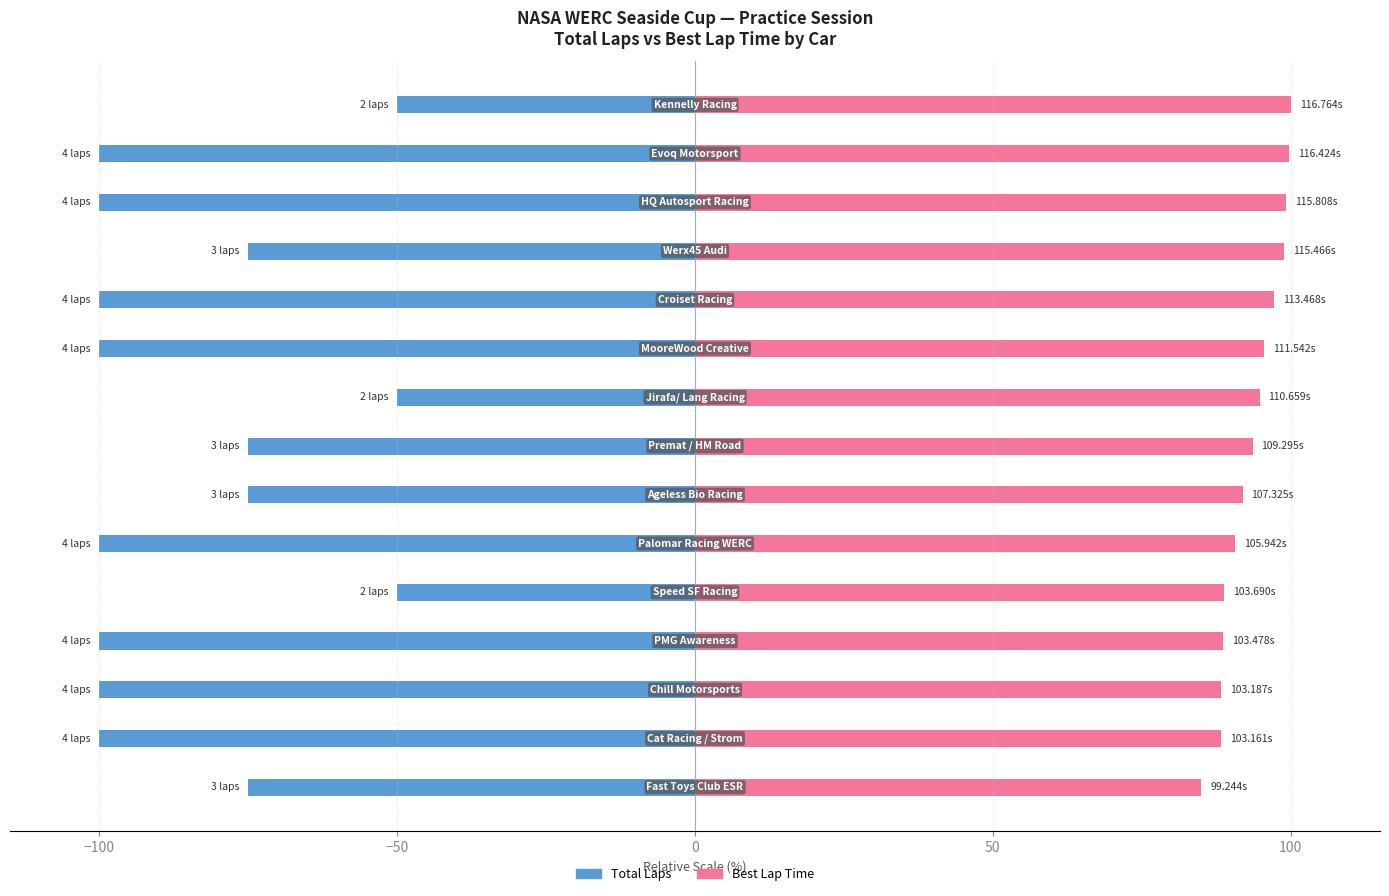

How many bars are there in each group?

2